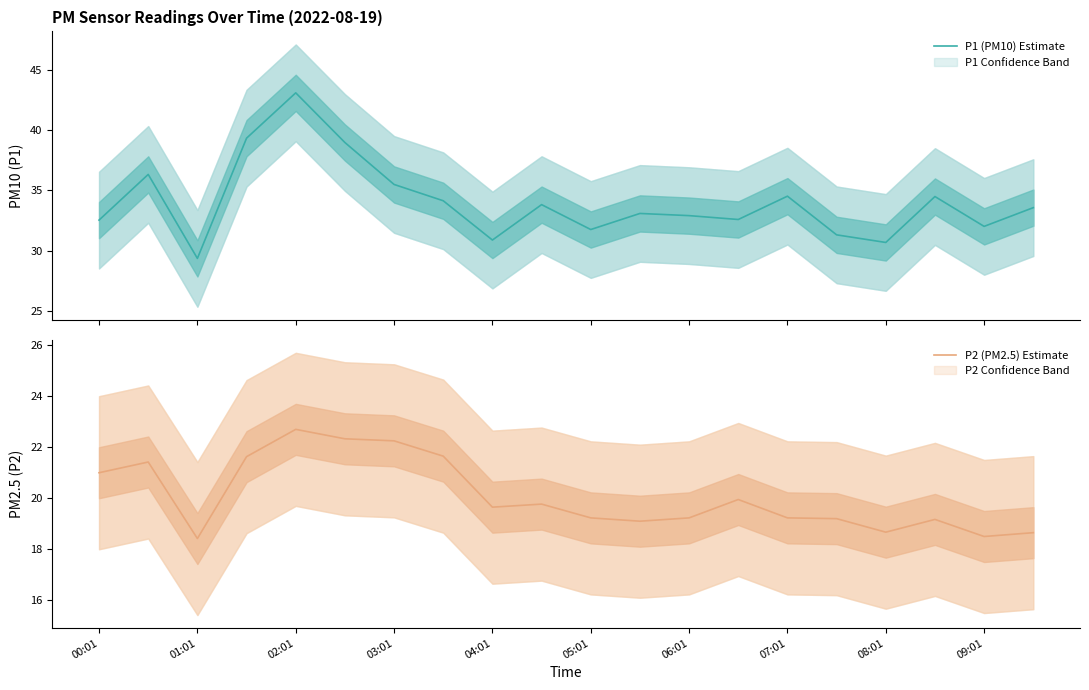

How many data points does each series have?

20